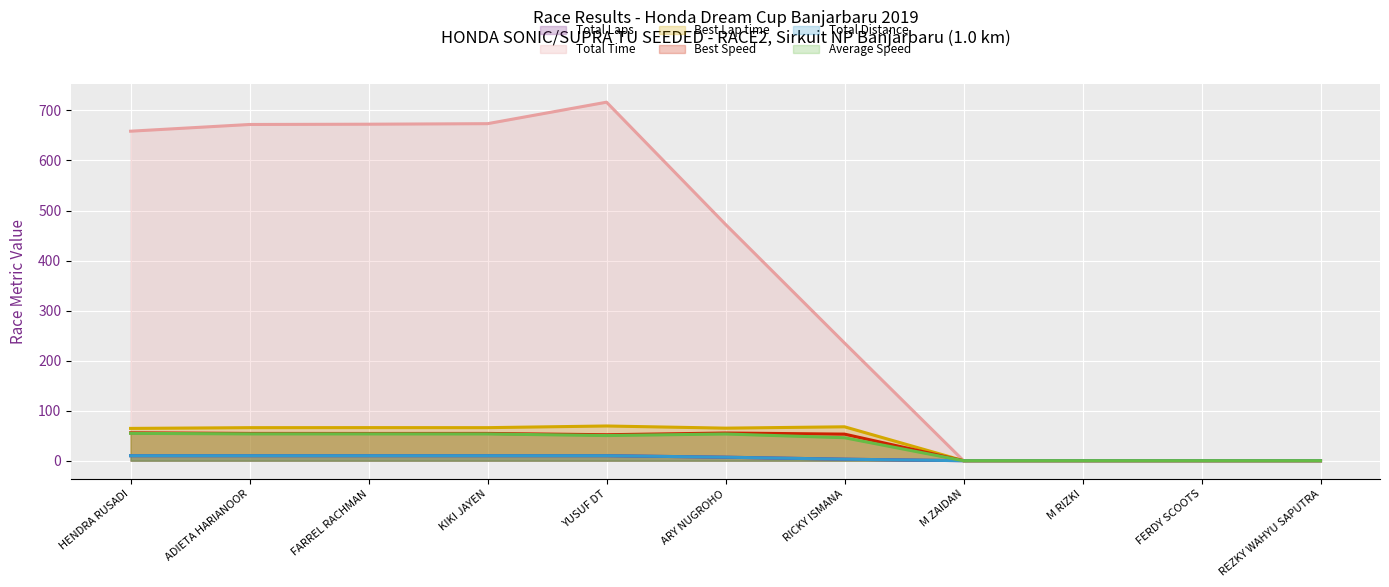

Does the chart display data point markers on the line(s)?

No